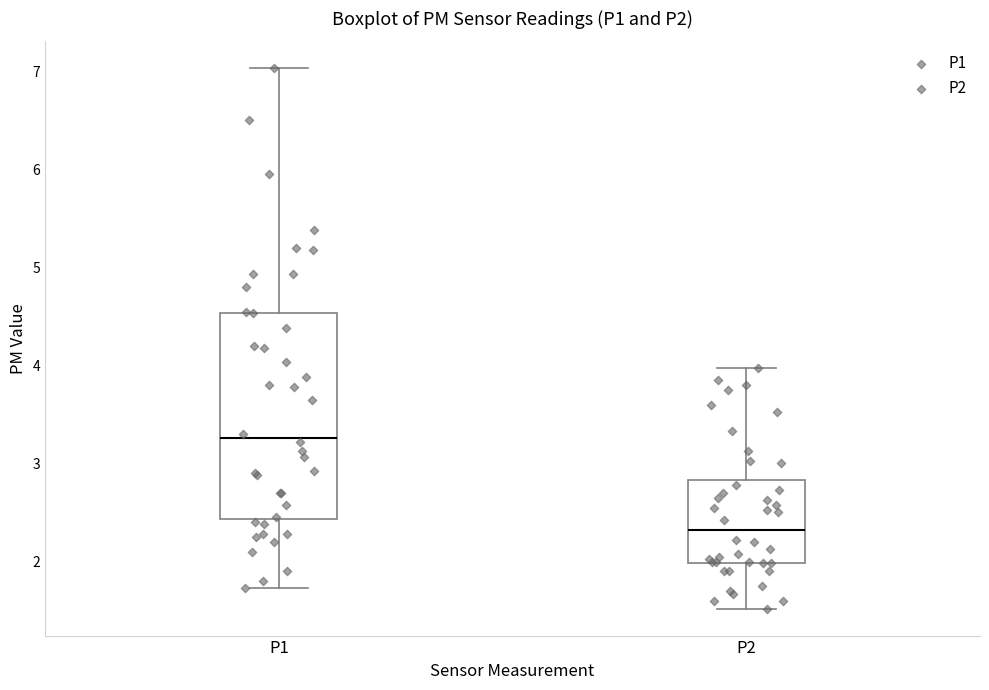

Reading left to right, transcribe this box plot: for each box, give where its median line is, the range the box spans, and where its two whiskers end, as read against the y-axis. The values are not printed on the chart, so give them approximately, as read against the axis.

P1: median 3.3, box 2.4 to 4.5, whiskers 1.7 to 7.0
P2: median 2.3, box 2.0 to 2.8, whiskers 1.5 to 4.0